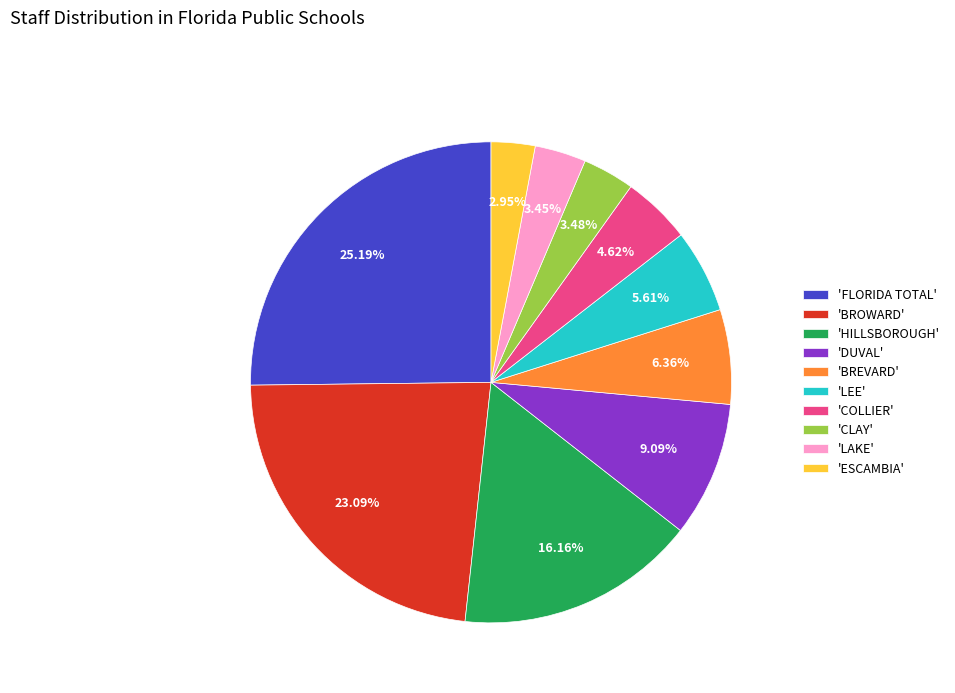

What is the largest slice in the pie chart?

'FLORIDA TOTAL'